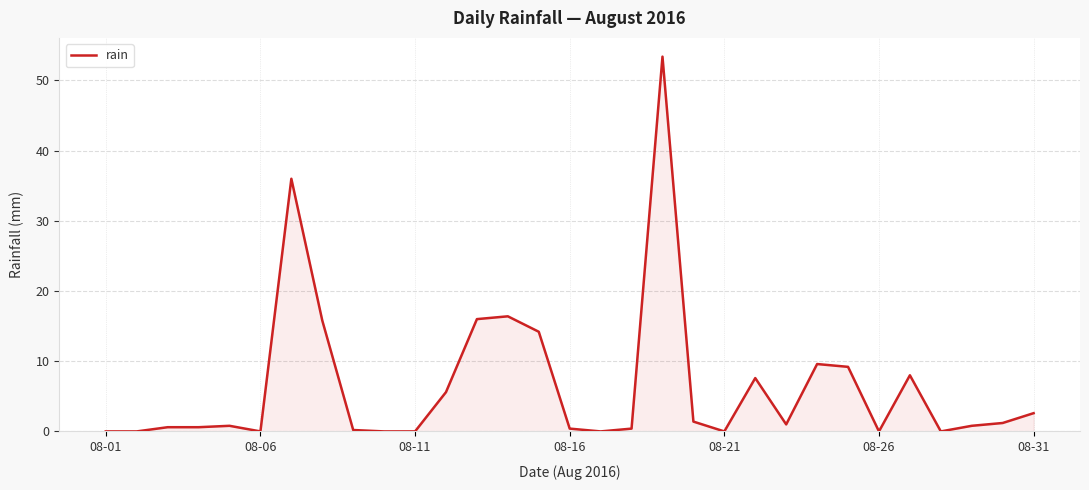

What is the maximum value shown in the chart?

53.4